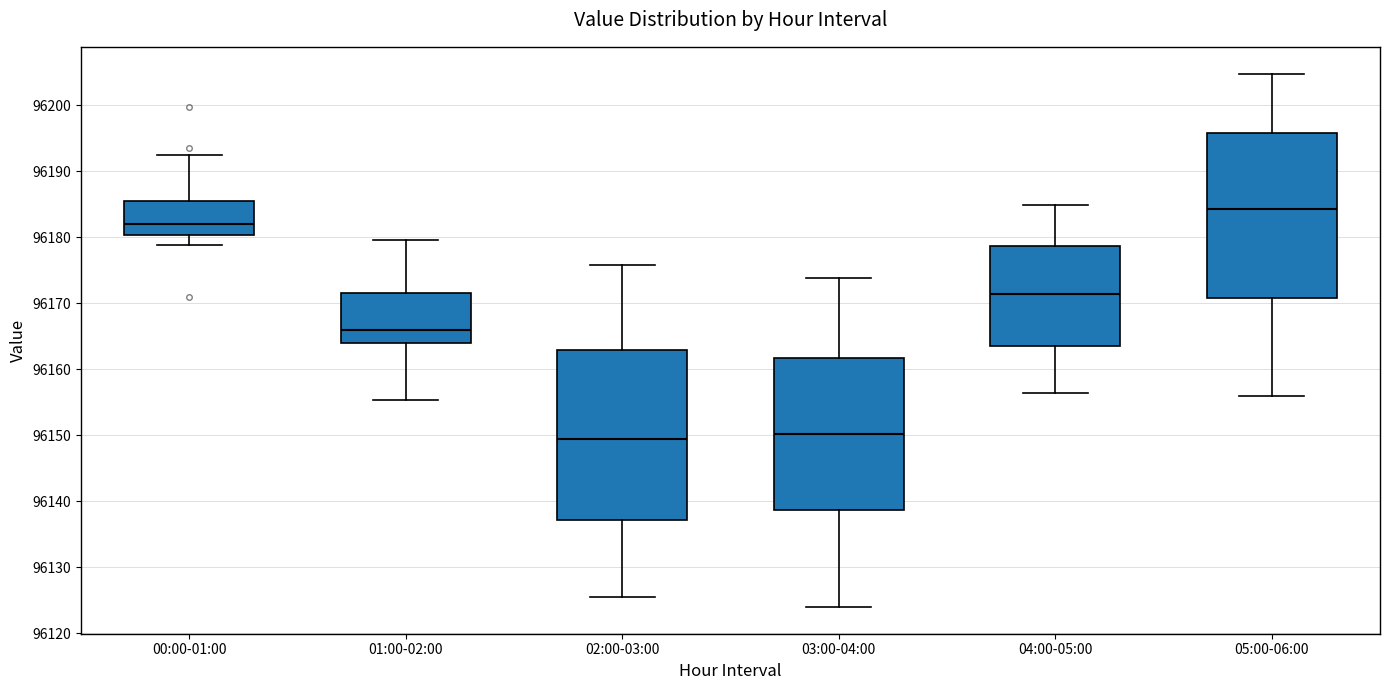

Where does the median line of the box for 03:00-04:00 sit on the y-axis? The values are not printed on the chart, so give them approximately, as read against the axis.

96150